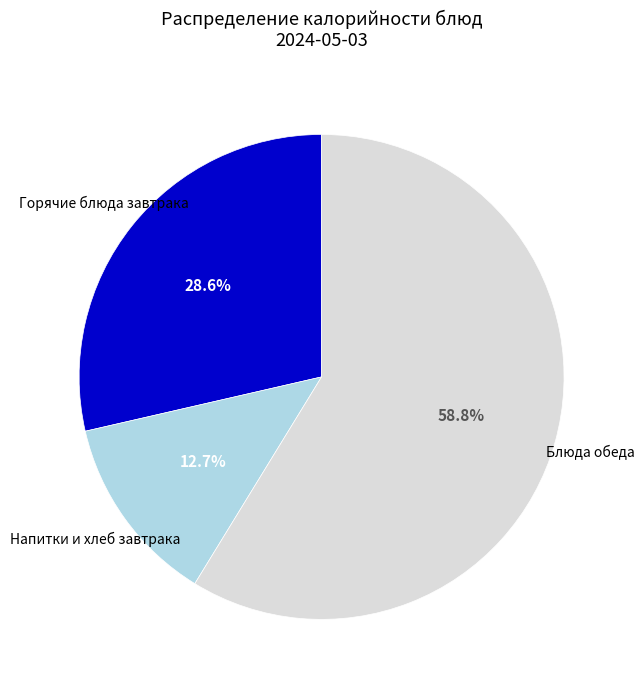

Is there any slice that represents more than half of the pie?

Yes